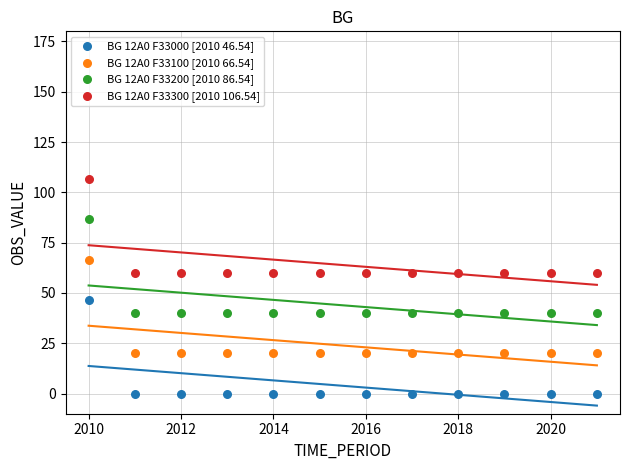

Which series reaches the minimum Y coordinate?

BG 12A0 F33000 [2010 46.54]